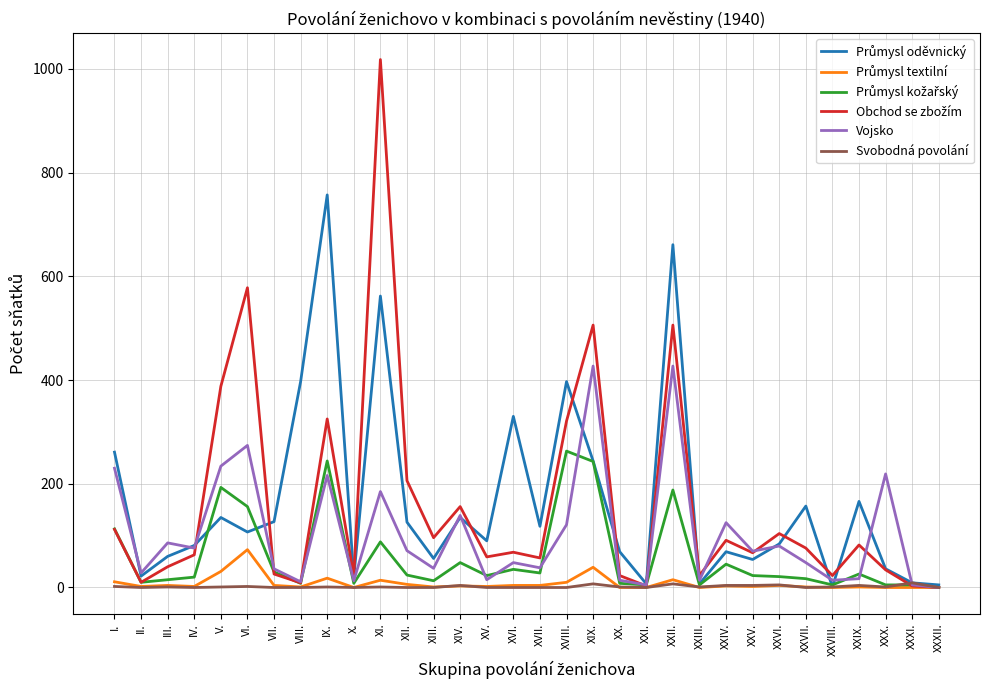

What is the maximum value shown in the chart?

1018